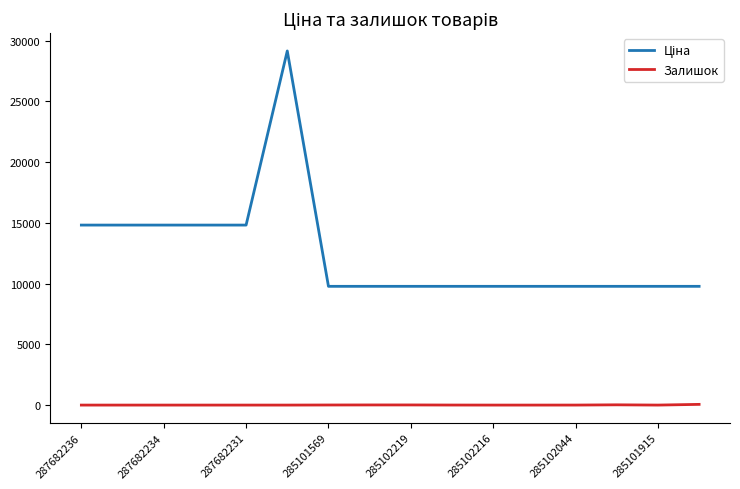

How many lines are shown in the chart?

2